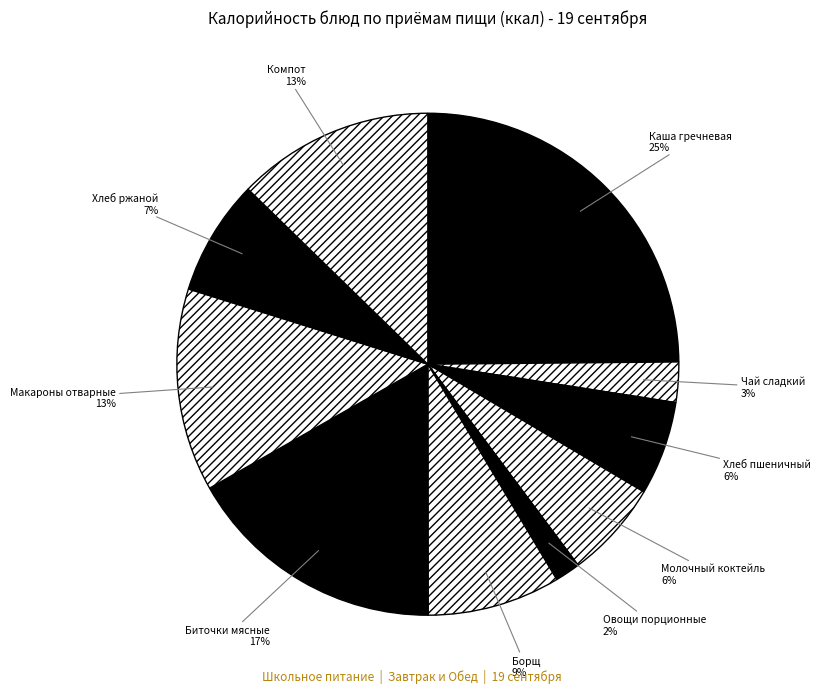

To the nearest percent, what is the average slice percentage?

10%